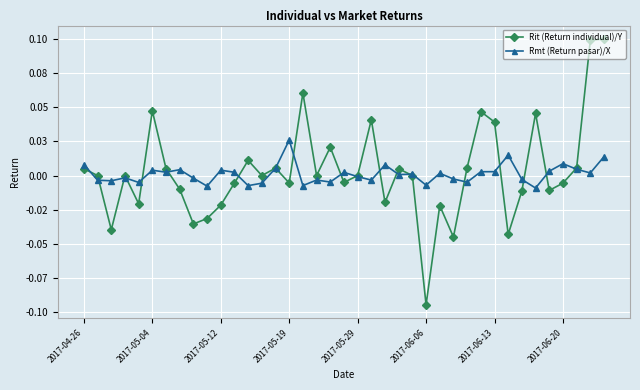

Which series has the largest total across all categories?

Rit (Return individual)/Y